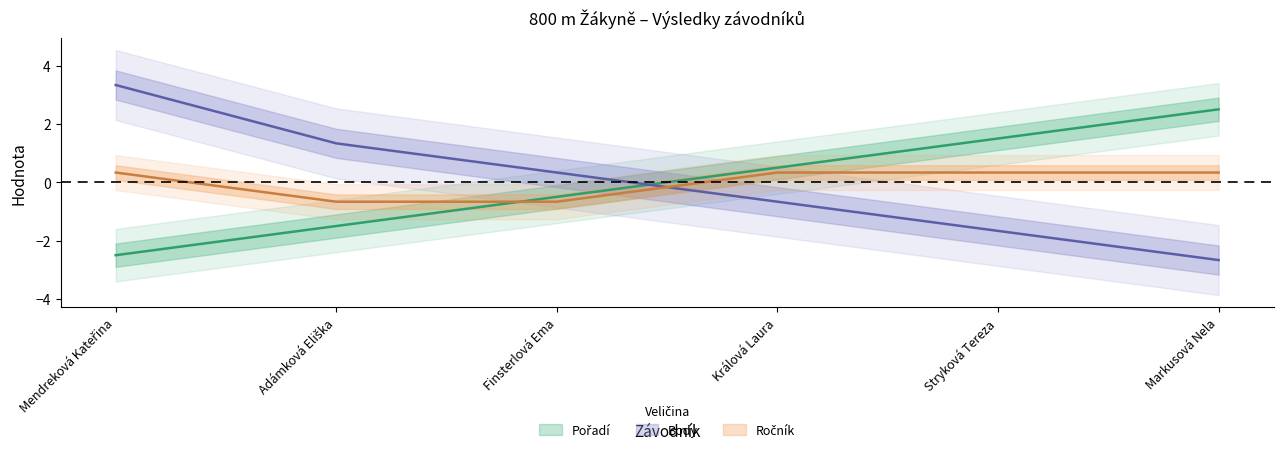

List the labels in order of Ročník value, largest first.

Mendreková Kateřina, Králová Laura, Stryková Tereza, Markusová Nela, Adámková Eliška, Finsterlová Ema